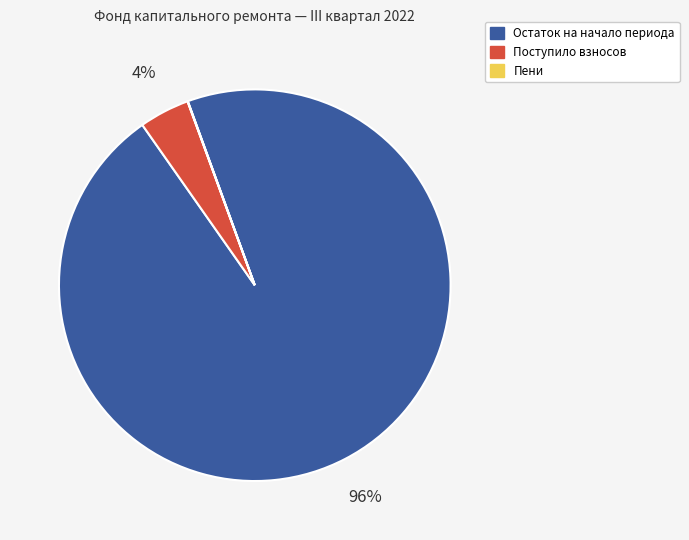

To the nearest percent, what is the average slice percentage?

33%